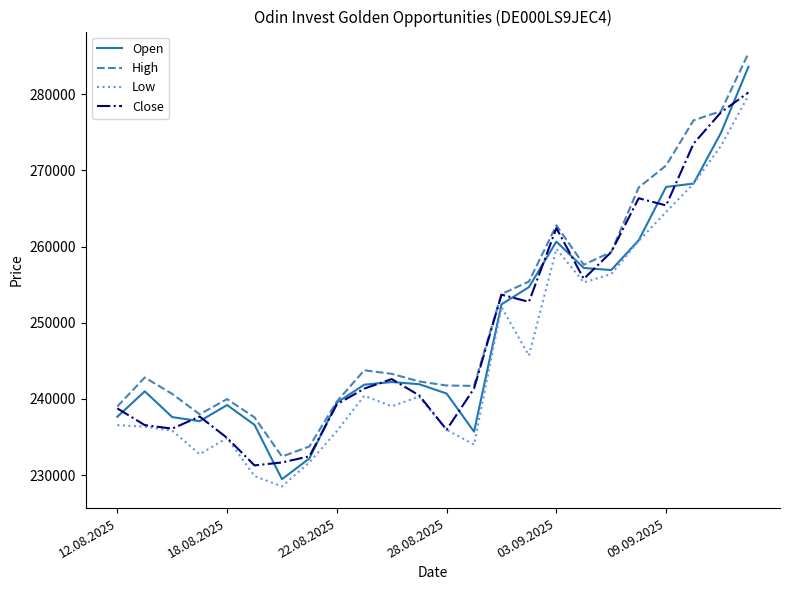

In Open, how many points are higher than both neighbors (excluding endpoints)?

4